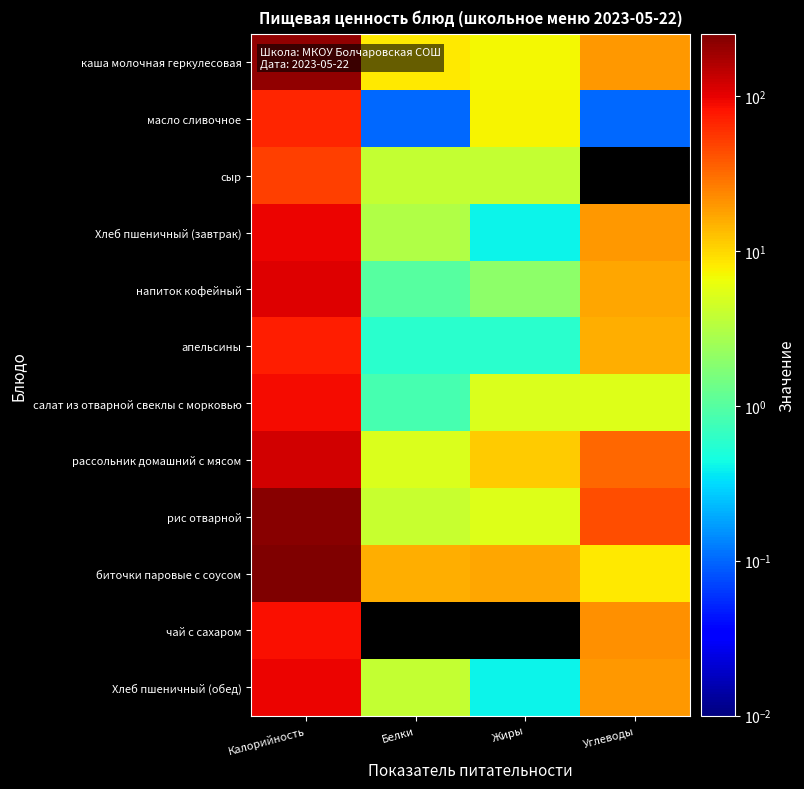

Reading left to right, list all the values displayed in this chart.

каша молочная геркулесовая: Калорийность=207.4	Белки=8.3	Жиры=7.1	Углеводы=20.0
масло сливочное: Калорийность=66.0	Белки=0.1	Жиры=7.2	Углеводы=0.1
сыр: Калорийность=51.6	Белки=3.9	Жиры=3.9	Углеводы=0.0
Хлеб пшеничный (завтрак): Калорийность=94.0	Белки=3.0	Жиры=0.4	Углеводы=20.0
напиток кофейный: Калорийность=109.0	Белки=1.0	Жиры=2.0	Углеводы=17.0
апельсины: Калорийность=72.4	Белки=0.6	Жиры=0.6	Углеводы=15.4
салат из отварной свеклы с морковью: Калорийность=89.0	Белки=0.8	Жиры=5.1	Углеводы=5.3
рассольник домашний с мясом: Калорийность=119.7	Белки=5.0	Жиры=11.3	Углеводы=32.4
рис отварной: Калорийность=229.5	Белки=4.1	Жиры=5.4	Углеводы=42.7
биточки паровые с соусом: Калорийность=252.5	Белки=15.2	Жиры=16.7	Углеводы=8.2
чай с сахаром: Калорийность=85.0	Белки=0.0	Жиры=0.0	Углеводы=21.0
Хлеб пшеничный (обед): Калорийность=94.0	Белки=3.8	Жиры=0.4	Углеводы=20.0